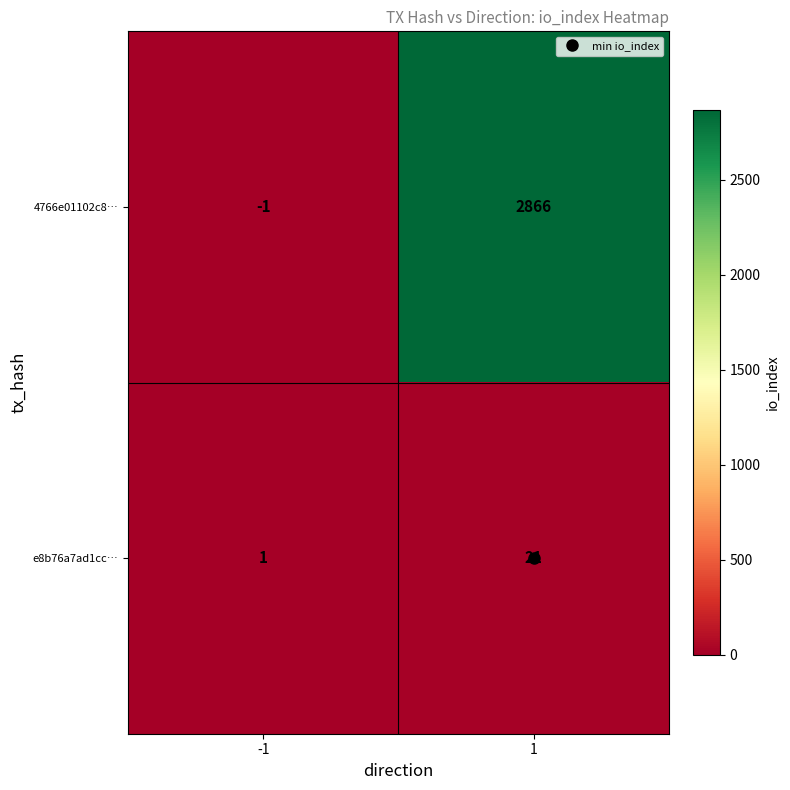

List the series in order of their peak value, lowest first.

e8b76a7ad1cc…, 4766e01102c8…